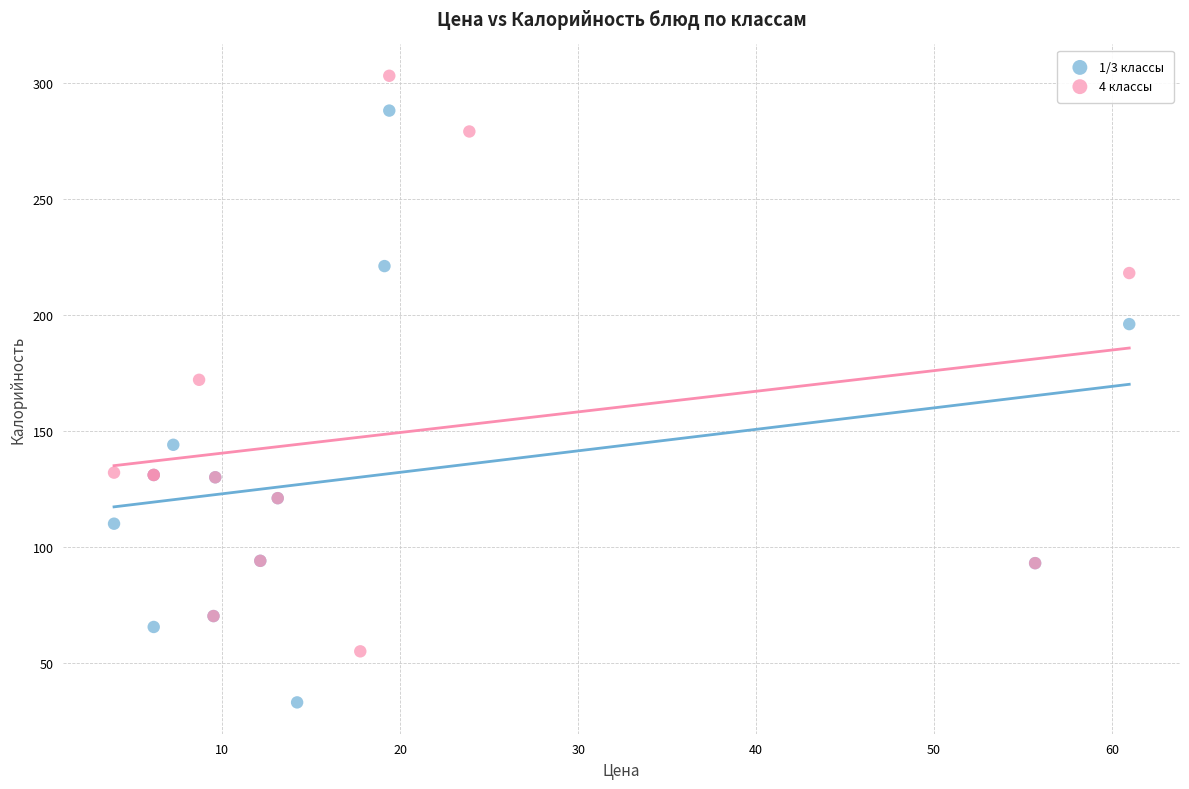

Which series has the largest Y range (max minus min)?

1/3 классы